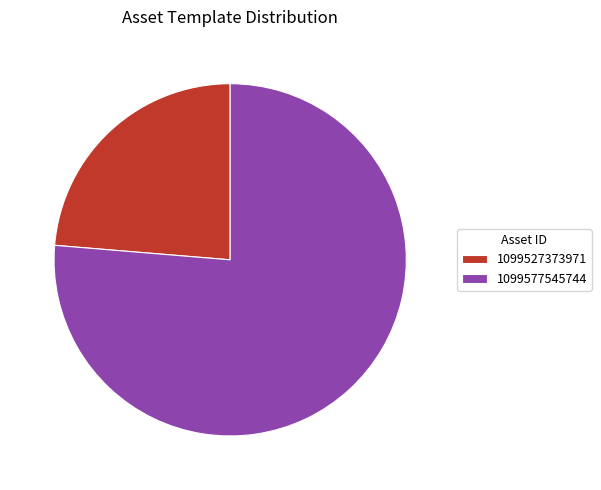

True or false: 1099527373971 accounts for 24% of the total.

True